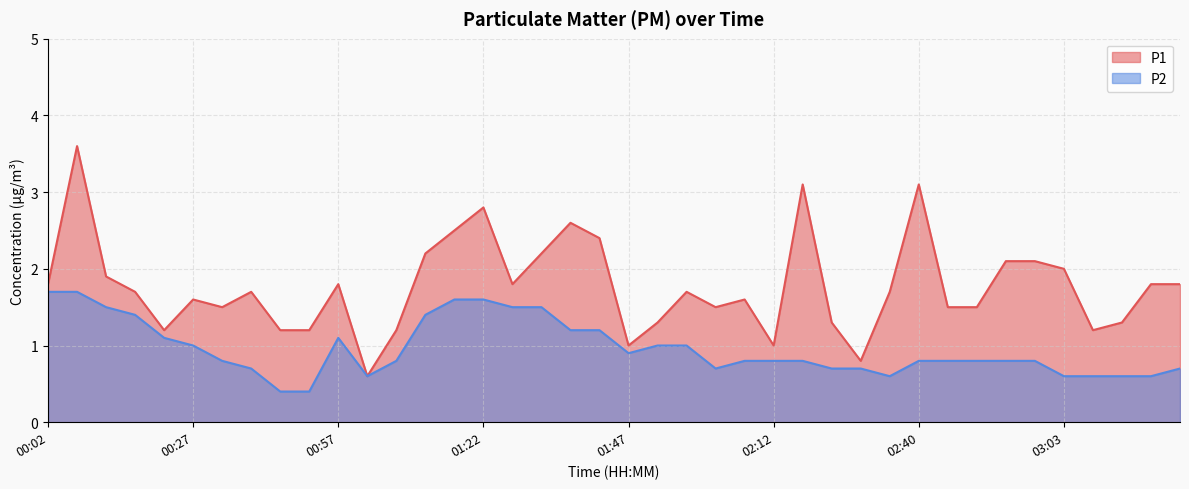

What is the sum of all P1 values?

70.9